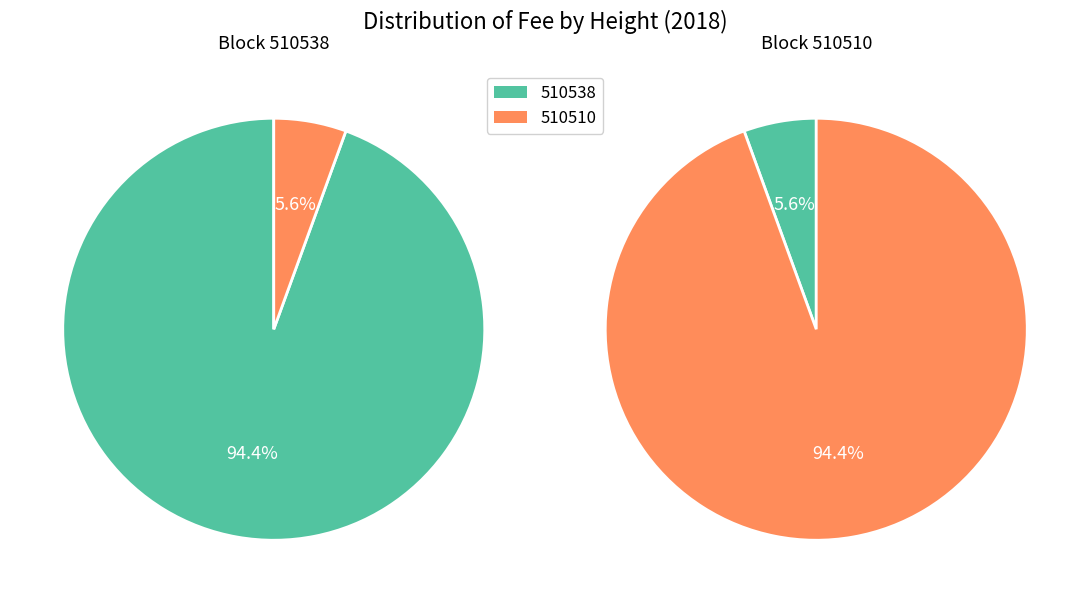

What is the majority slice?

510538